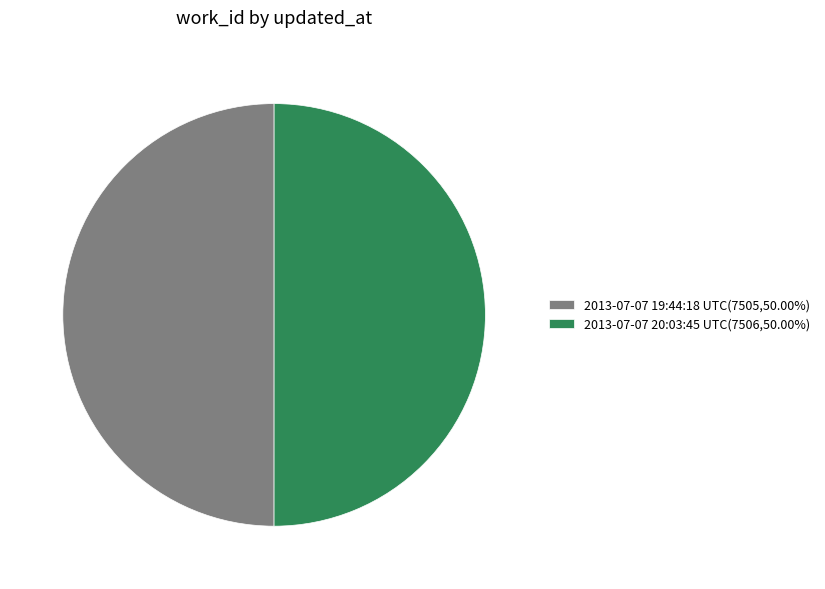

Approximately how many times larger is the value at 2013-07-07 19:44:18 UTC(7505,50.00%) compared to 2013-07-07 20:03:45 UTC(7506,50.00%)?

1.0